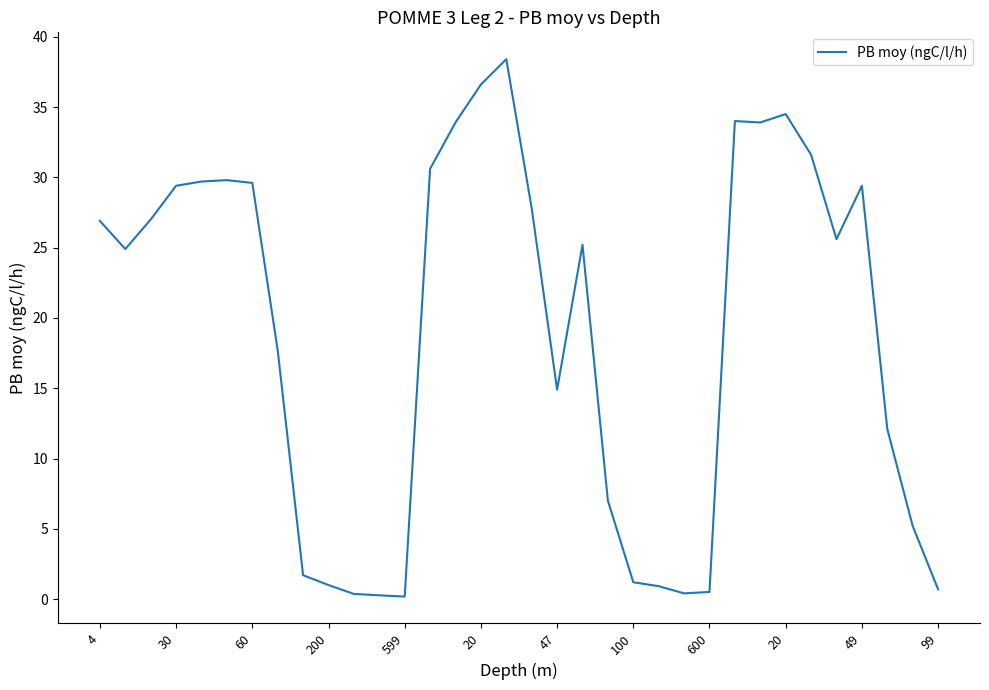

What is the difference between the maximum and minimum values?

38.2